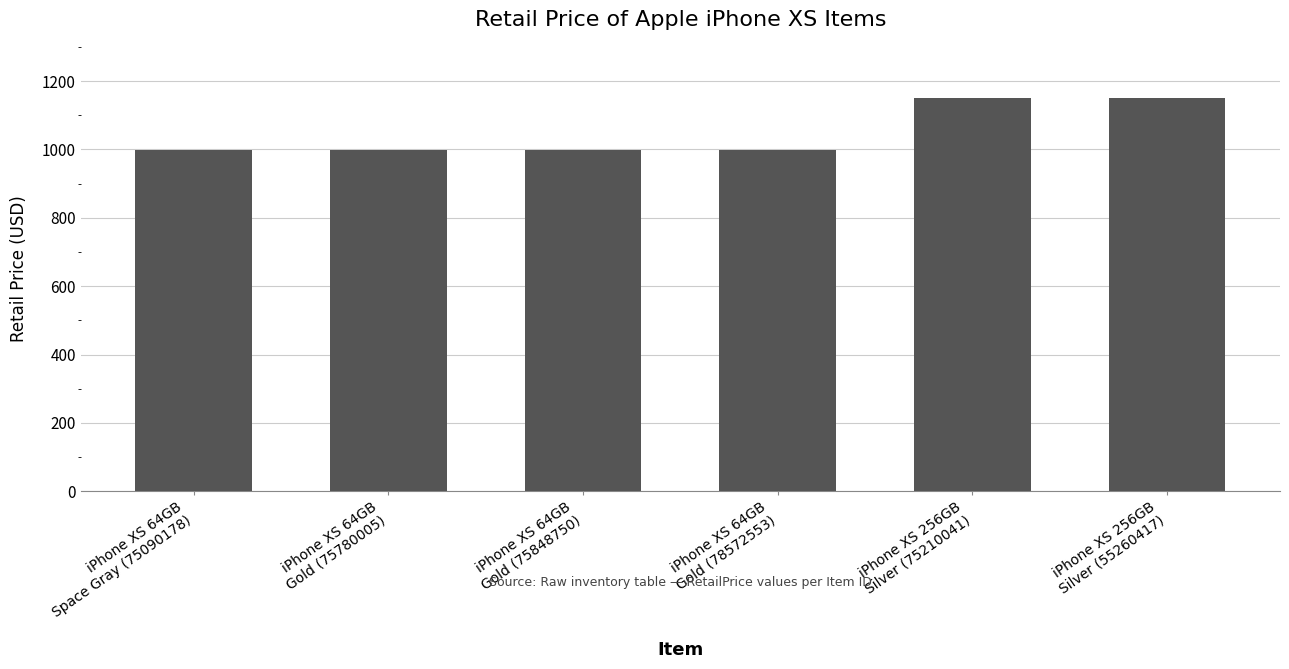

Count the values in the range 999 to 1149.

6